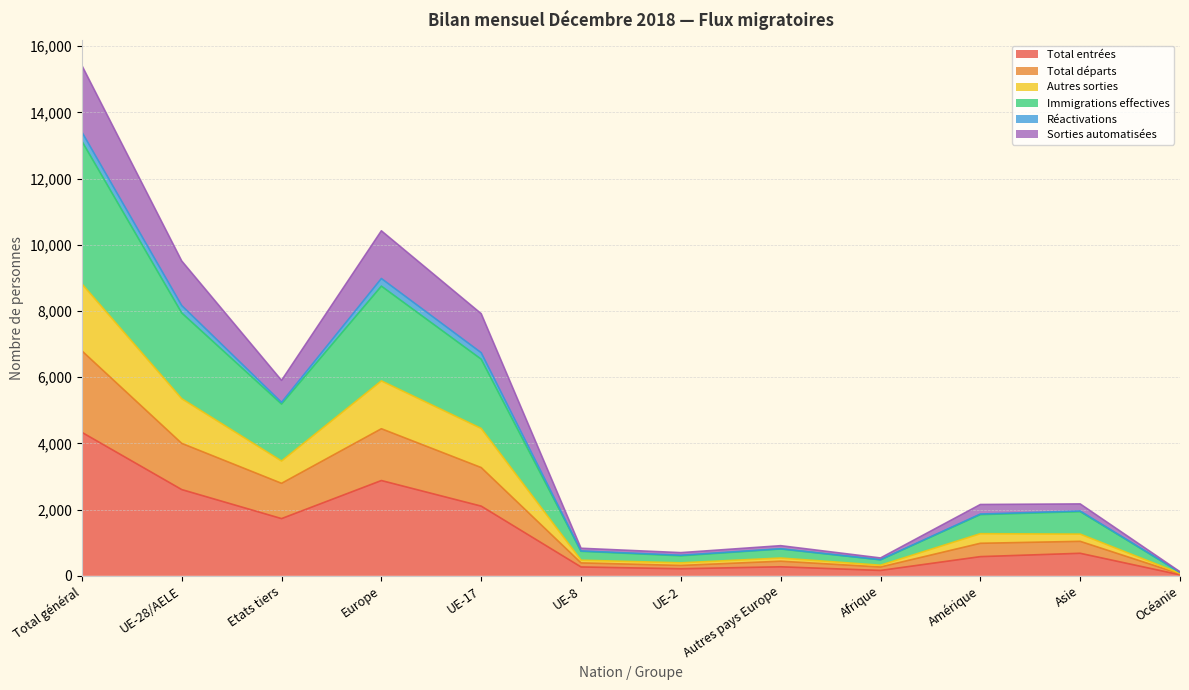

At which label does Total entrées reach its peak?

Total général